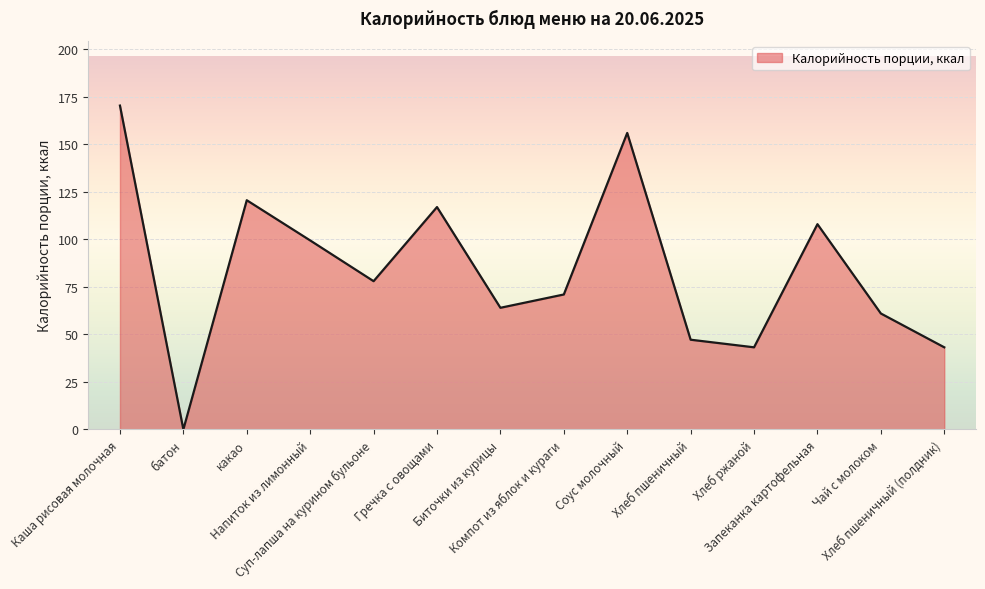

Which has a higher value, батон or Компот из яблок и кураги?

Компот из яблок и кураги